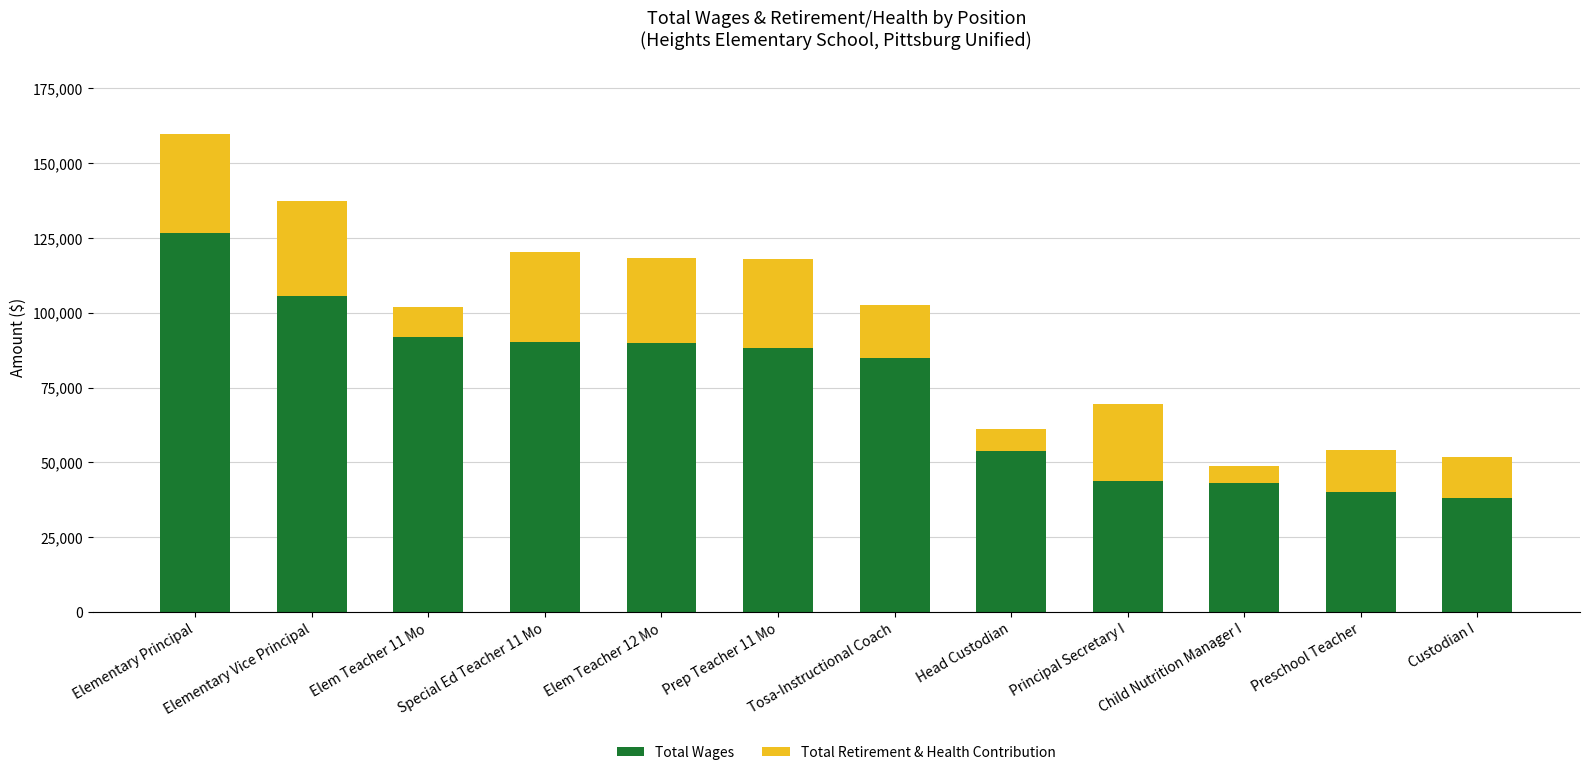

Are the bars horizontal?

No